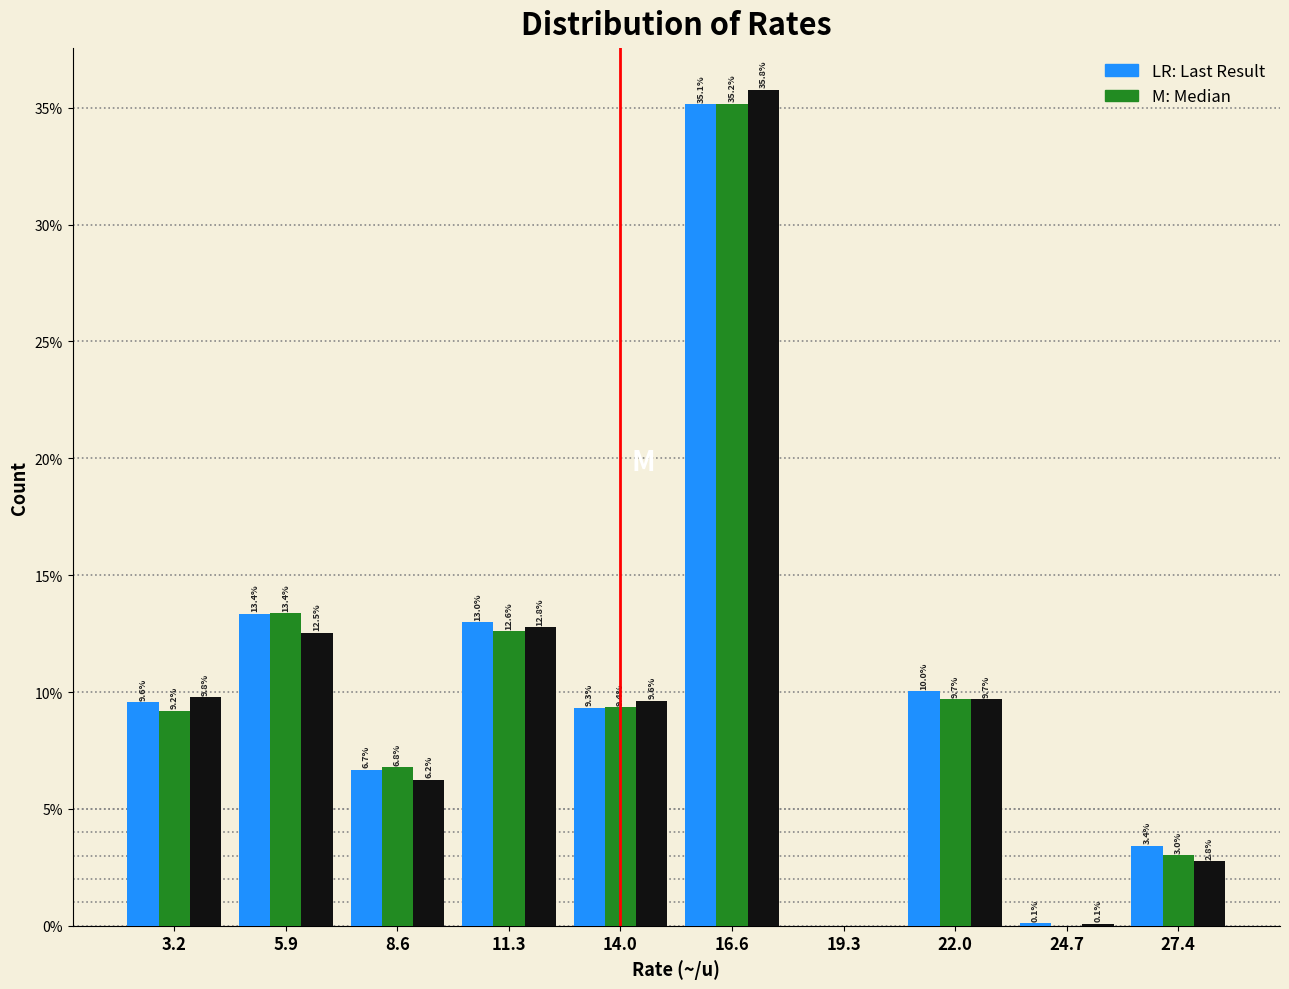

At which category is the sum across all series the highest?

16.6